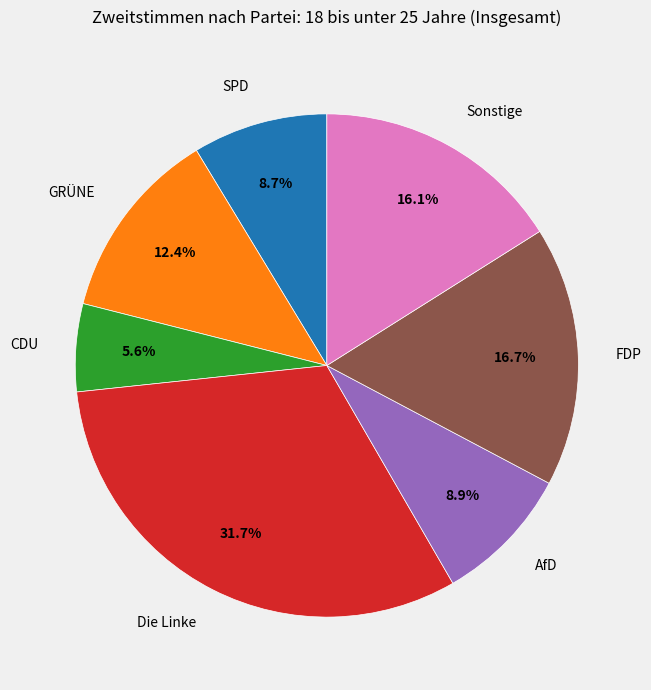

Does any single category account for the majority?

No